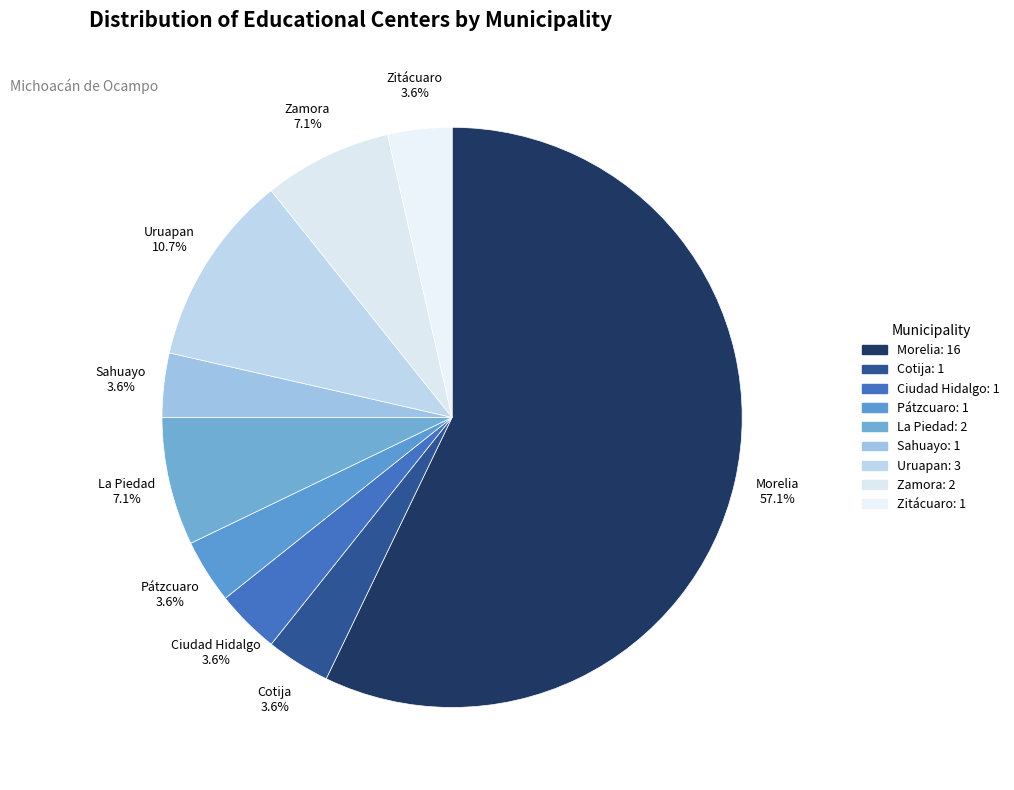

To the nearest percent, what is the combined percentage of Zamora and Ciudad Hidalgo?

11%